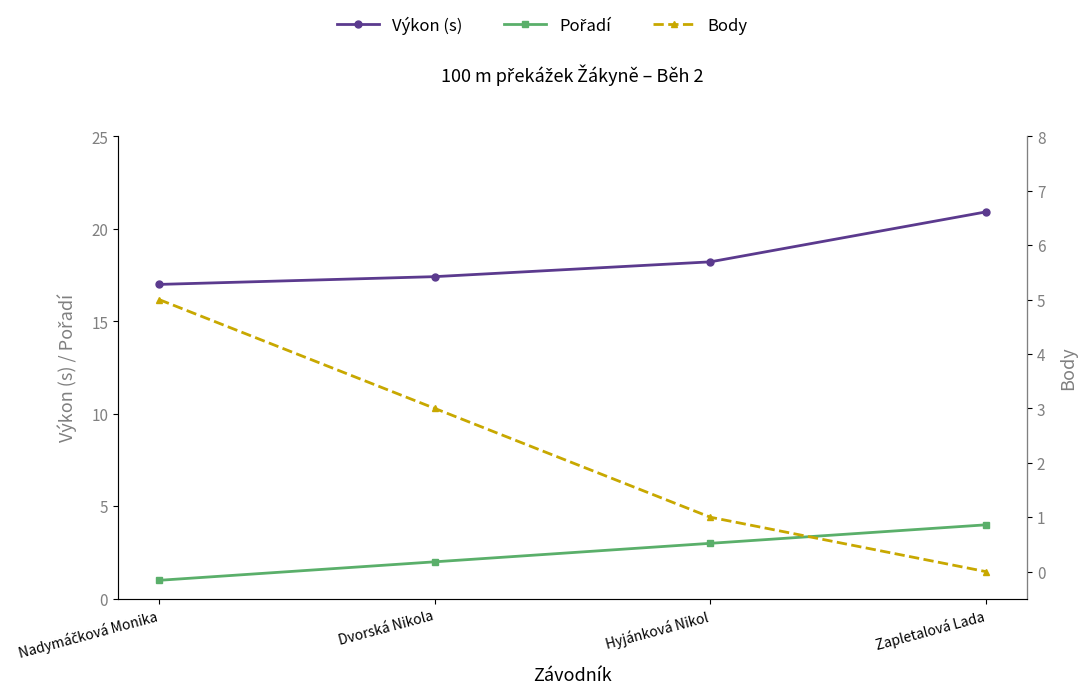

What is the label of the 4th point from the left?

Zapletalová Lada